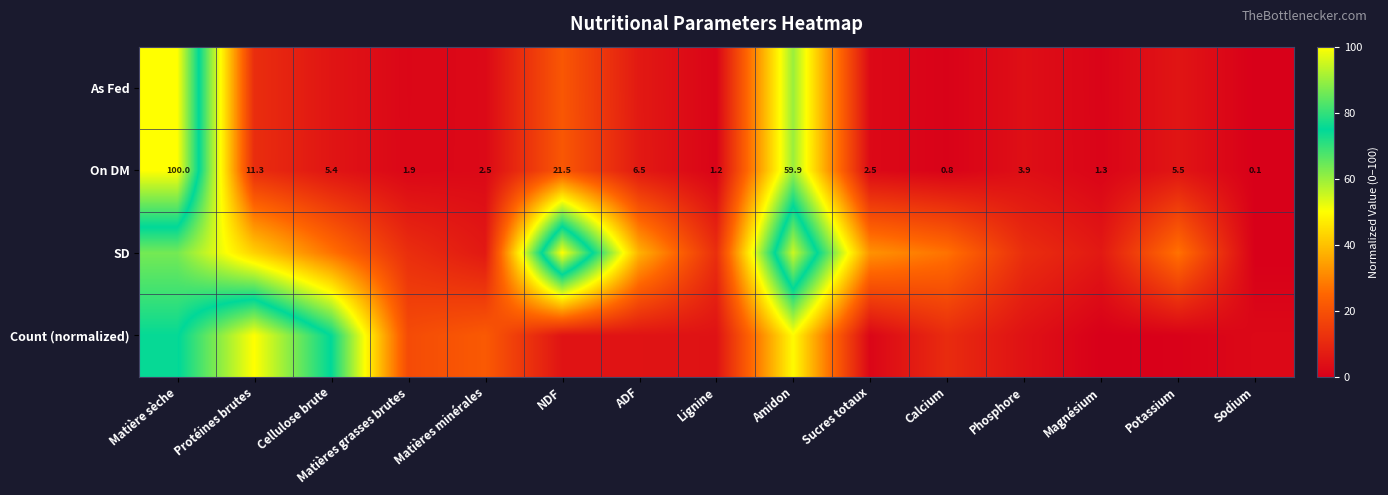

Where is On DM nearest to the value 50?

Amidon